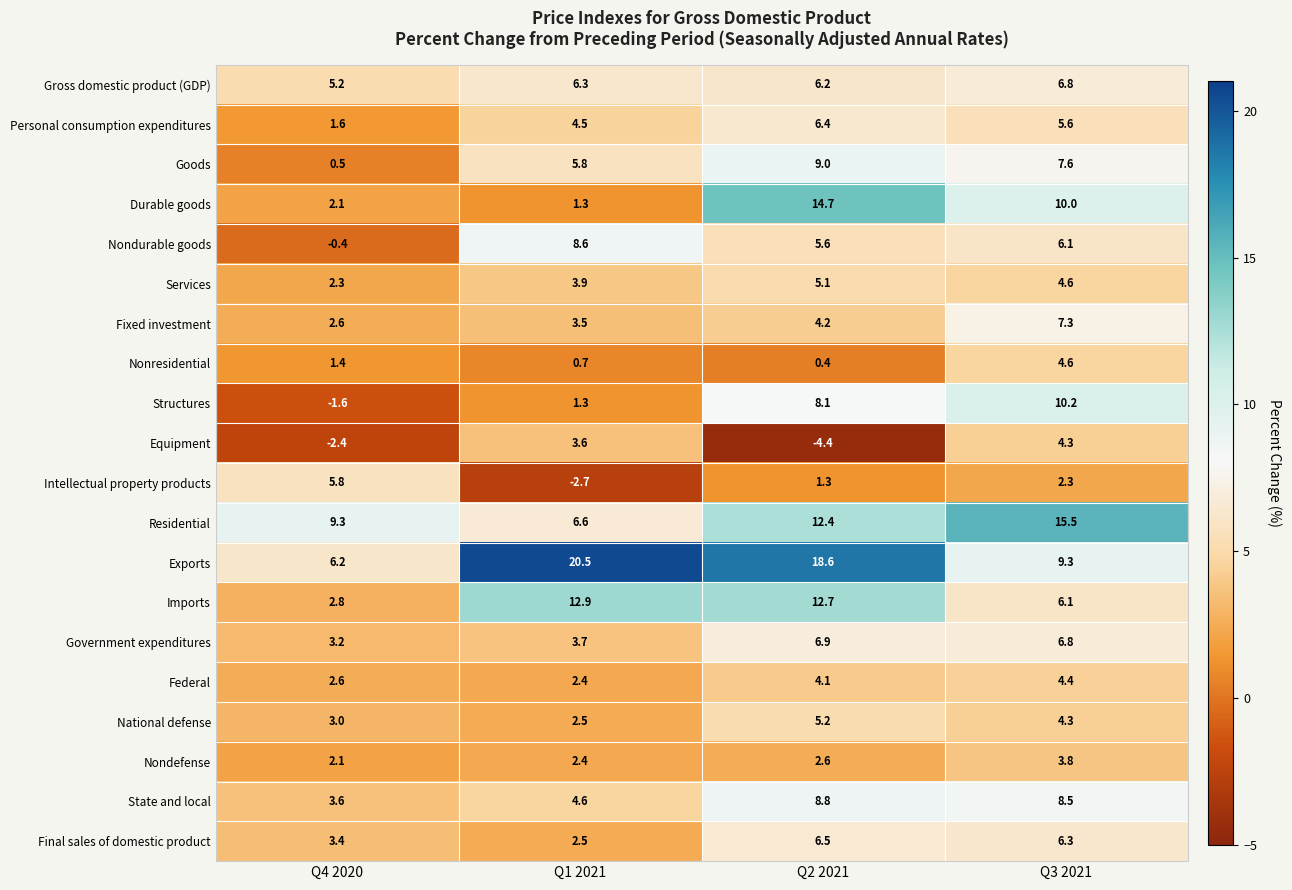

True or false: Imports has a value of 9.5 at Q3 2021.

False